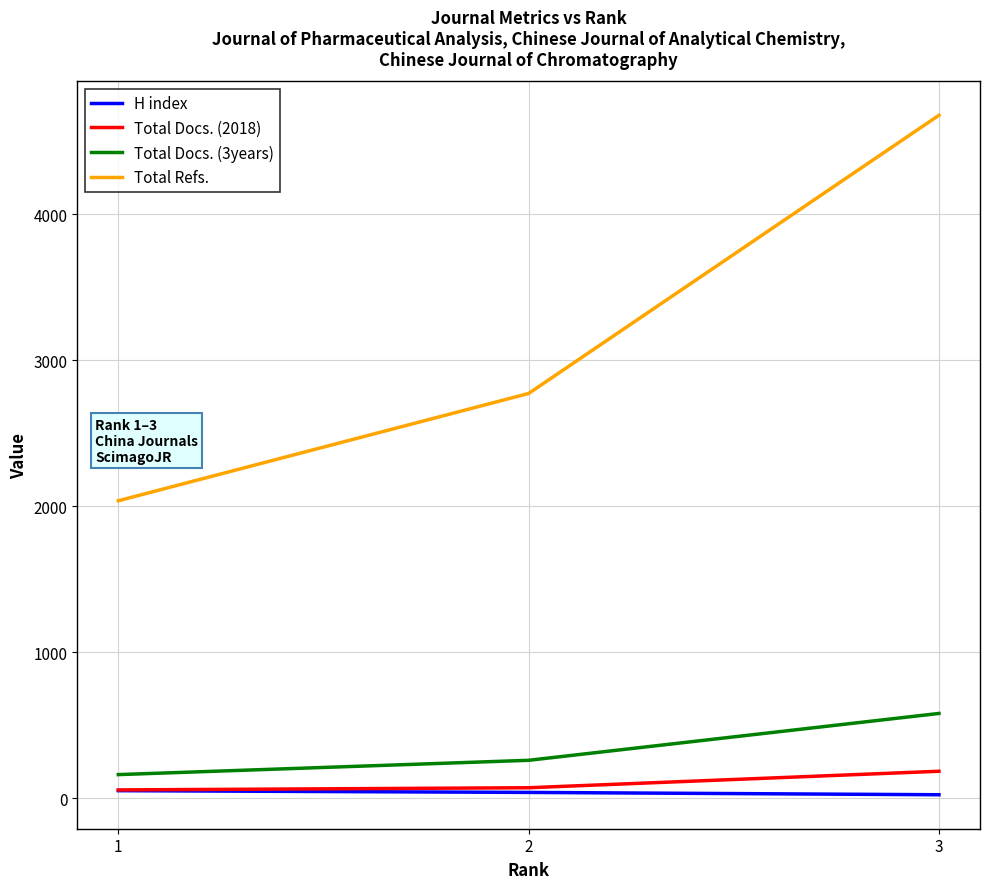

Which series changed the most between 2 and 3?

Total Refs.